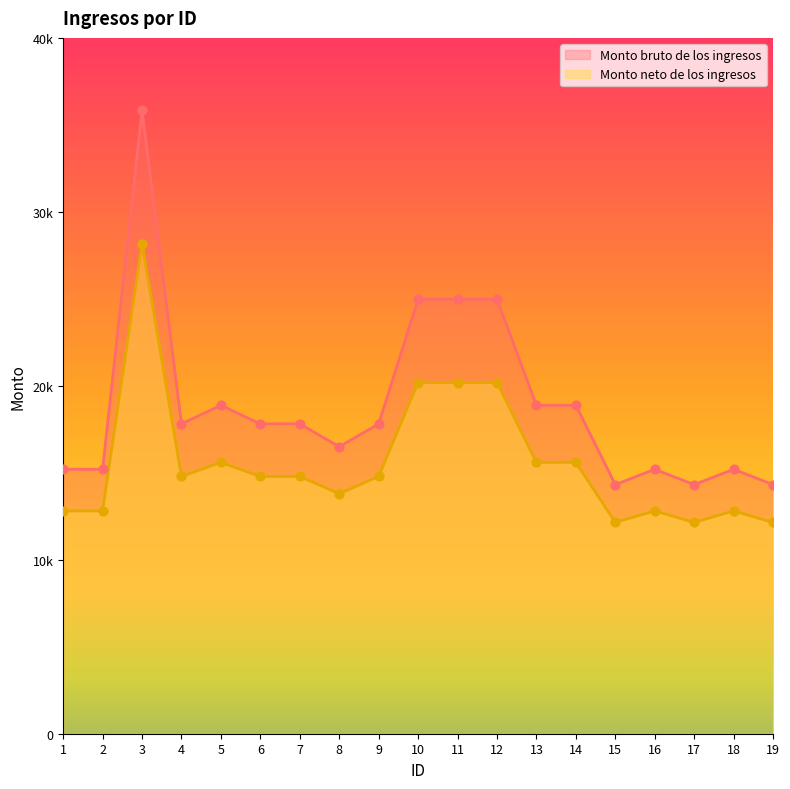

Which series has the widest spread of Y values?

Monto bruto de los ingresos